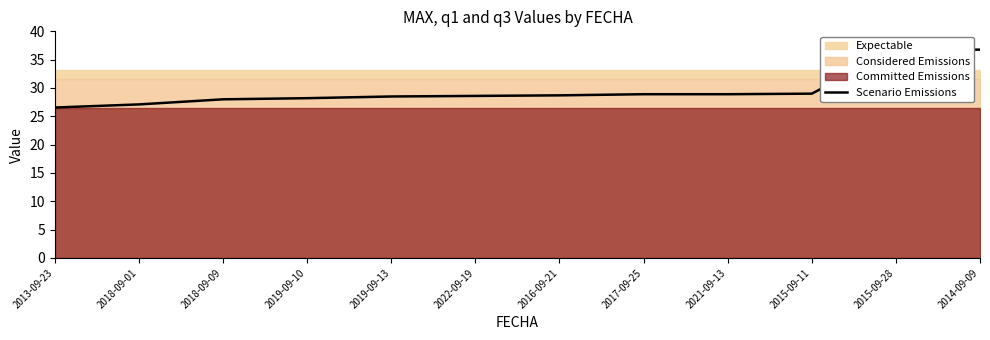

Rank the categories by value from highest to lowest.

2014-09-09, 2015-09-28, 2015-09-11, 2017-09-25, 2021-09-13, 2016-09-21, 2022-09-19, 2019-09-13, 2019-09-10, 2018-09-09, 2018-09-01, 2013-09-23